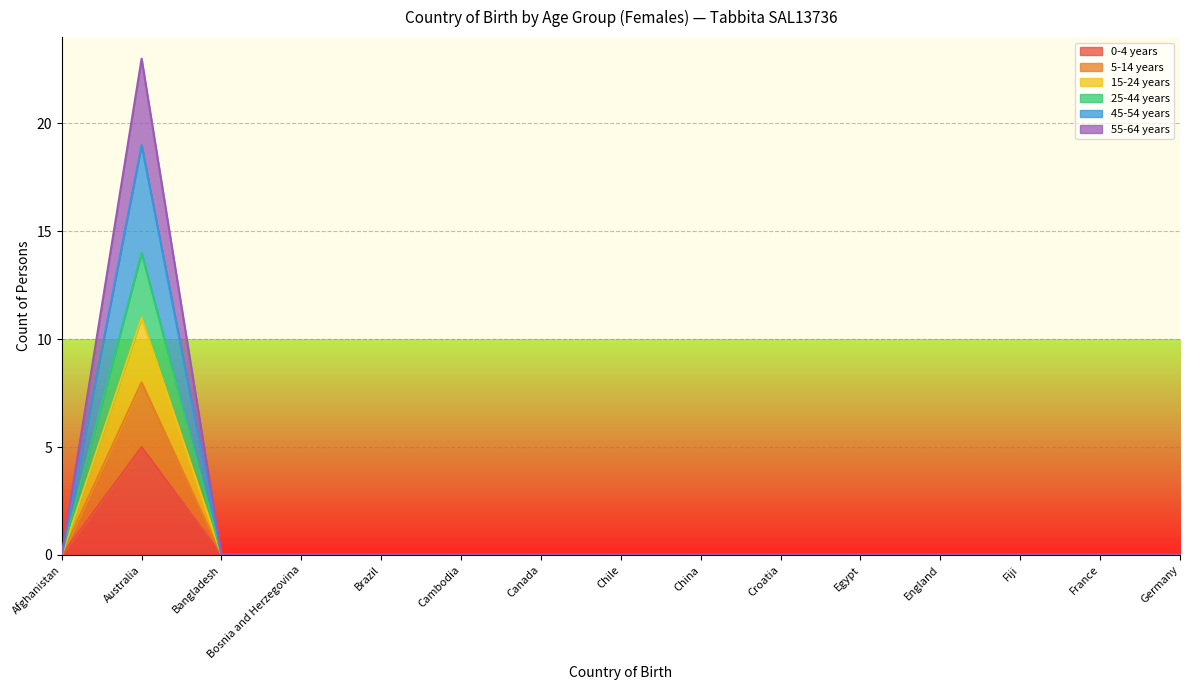

True or false: 45-54 years has more than 1 points higher than both neighbors.

False